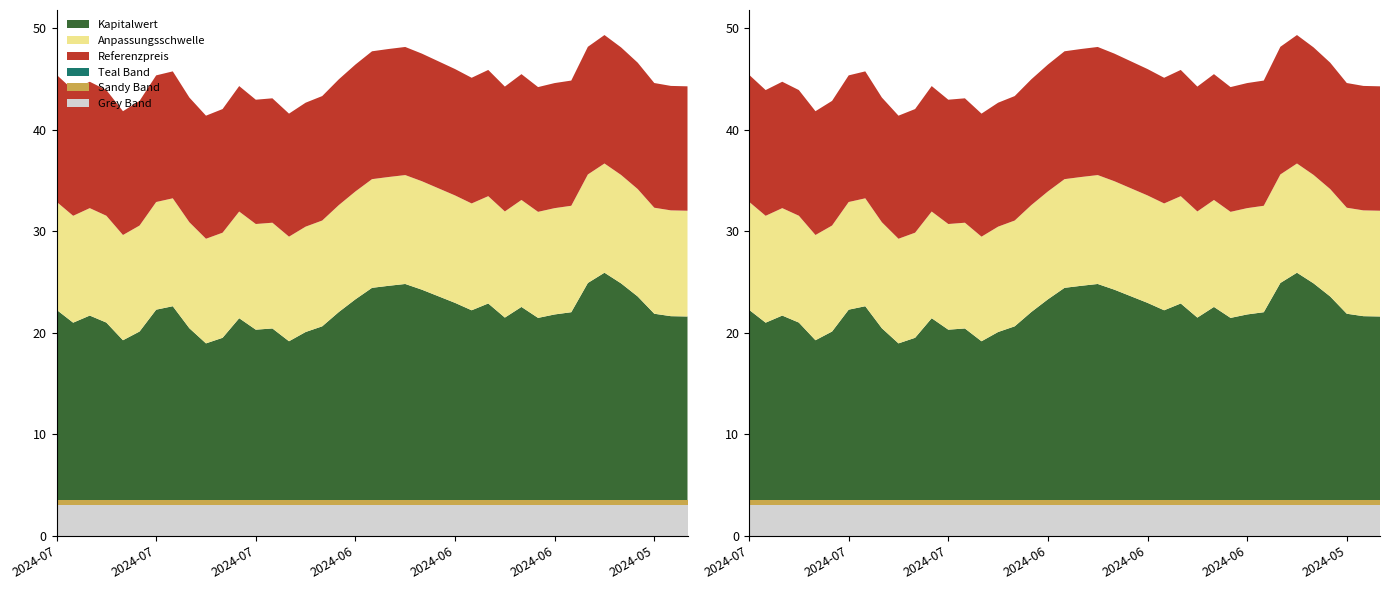

Reading right to left, extract all data points from this chart.

Kapitalwert: 2024-05-29=21.6	2024-05-30=21.6	2024-05-31=21.9	2024-06-03=23.6	2024-06-04=24.9	2024-06-05=25.9	2024-06-06=24.9	2024-06-07=22.0	2024-06-10=21.8	2024-06-11=21.5	2024-06-12=22.5	2024-06-13=21.5	2024-06-14=22.9	2024-06-17=22.2	2024-06-18=22.9	2024-06-19=23.6	2024-06-20=24.2	2024-06-21=24.8	2024-06-24=24.6	2024-06-25=24.4	2024-06-26=23.3	2024-06-27=22.0	2024-06-28=20.6	2024-07-01=20.1	2024-07-02=19.2	2024-07-03=20.4	2024-07-04=20.3	2024-07-05=21.4	2024-07-08=19.5	2024-07-09=18.9	2024-07-10=20.4	2024-07-11=22.6	2024-07-12=22.3	2024-07-15=20.1	2024-07-16=19.3	2024-07-17=21.0	2024-07-18=21.7	2024-07-19=21.0	2024-07-22=22.3
Anpassungsschwelle: 2024-05-29=10.4	2024-05-30=10.4	2024-05-31=10.4	2024-06-03=10.6	2024-06-04=10.7	2024-06-05=10.8	2024-06-06=10.7	2024-06-07=10.5	2024-06-10=10.5	2024-06-11=10.4	2024-06-12=10.5	2024-06-13=10.5	2024-06-14=10.6	2024-06-17=10.5	2024-06-18=10.6	2024-06-19=10.6	2024-06-20=10.7	2024-06-21=10.7	2024-06-24=10.7	2024-06-25=10.7	2024-06-26=10.6	2024-06-27=10.5	2024-06-28=10.4	2024-07-01=10.4	2024-07-02=10.3	2024-07-03=10.4	2024-07-04=10.4	2024-07-05=10.5	2024-07-08=10.3	2024-07-09=10.3	2024-07-10=10.4	2024-07-11=10.6	2024-07-12=10.6	2024-07-15=10.4	2024-07-16=10.4	2024-07-17=10.5	2024-07-18=10.6	2024-07-19=10.5	2024-07-22=10.6
Referenzpreis: 2024-05-29=12.2	2024-05-30=12.3	2024-05-31=12.3	2024-06-03=12.4	2024-06-04=12.6	2024-06-05=12.7	2024-06-06=12.6	2024-06-07=12.3	2024-06-10=12.3	2024-06-11=12.3	2024-06-12=12.4	2024-06-13=12.3	2024-06-14=12.4	2024-06-17=12.4	2024-06-18=12.4	2024-06-19=12.5	2024-06-20=12.6	2024-06-21=12.6	2024-06-24=12.6	2024-06-25=12.6	2024-06-26=12.5	2024-06-27=12.4	2024-06-28=12.3	2024-07-01=12.2	2024-07-02=12.1	2024-07-03=12.2	2024-07-04=12.2	2024-07-05=12.4	2024-07-08=12.2	2024-07-09=12.1	2024-07-10=12.3	2024-07-11=12.5	2024-07-12=12.5	2024-07-15=12.3	2024-07-16=12.2	2024-07-17=12.4	2024-07-18=12.4	2024-07-19=12.4	2024-07-22=12.5